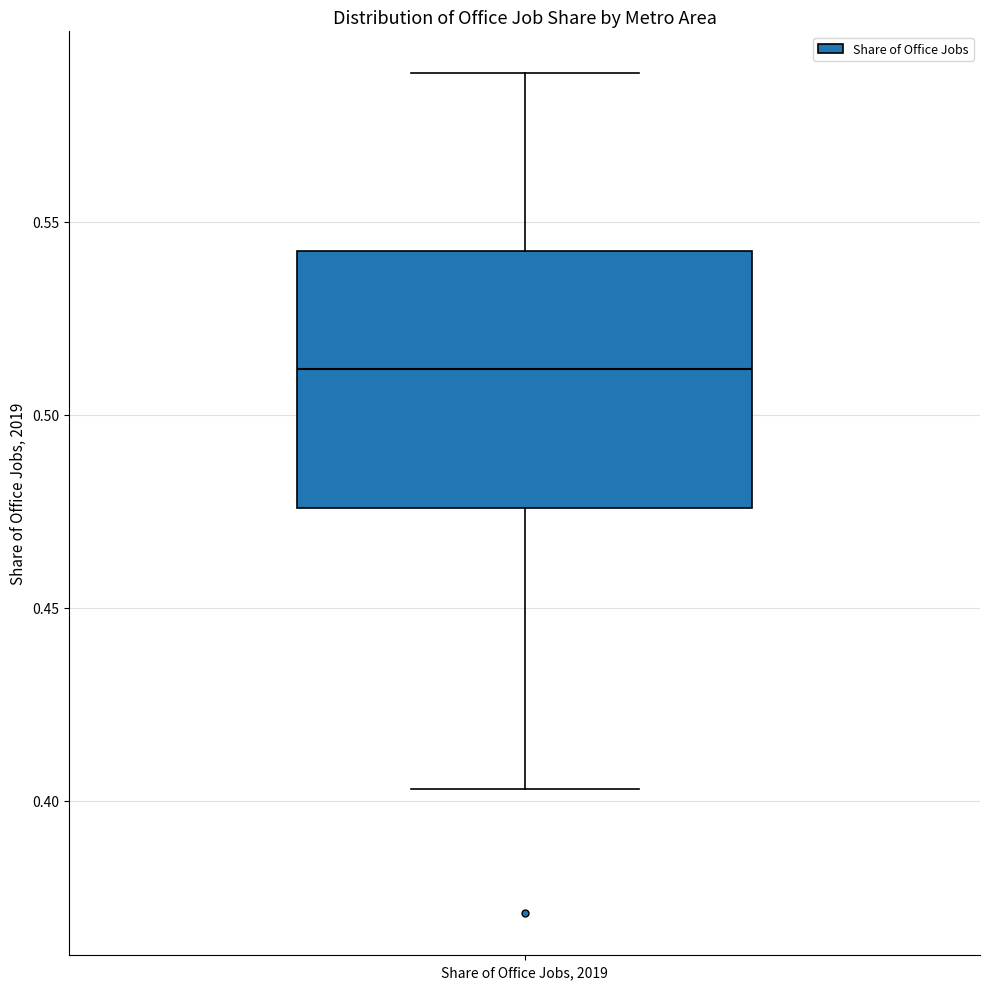

Read this box plot against the y-axis: the position of the median line, the range covered by the box, and the ends of both whiskers. The values are not printed on the chart, so give them approximately, as read against the axis.

median 0.510, box 0.475 to 0.540, whiskers 0.405 to 0.590